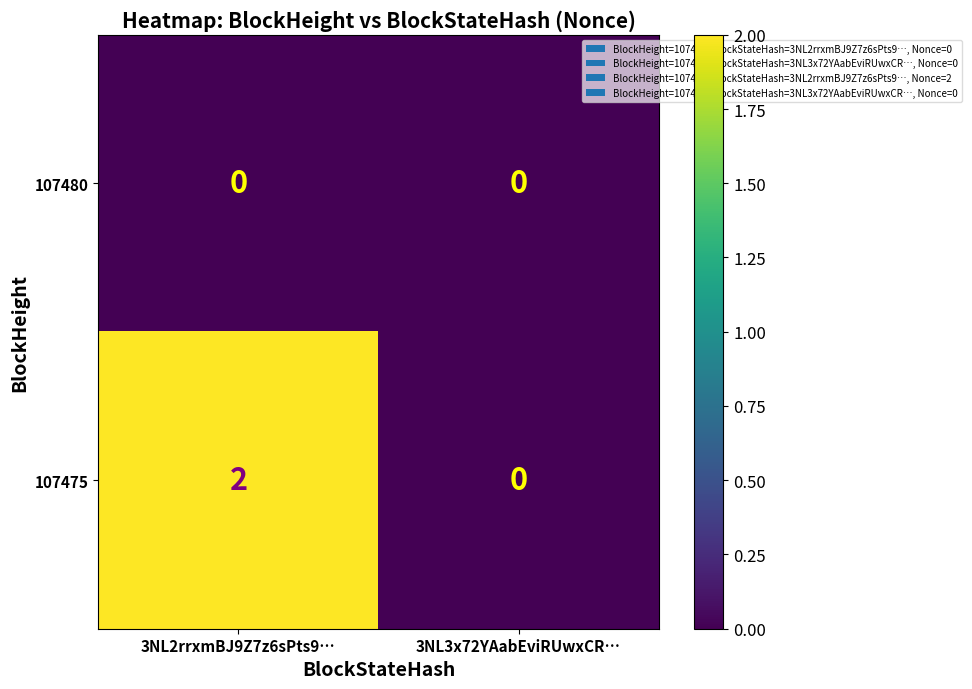

The 107475 series shows 2 at 3NL2rrxmBJ9Z7z6sPts9…. True or false?

True